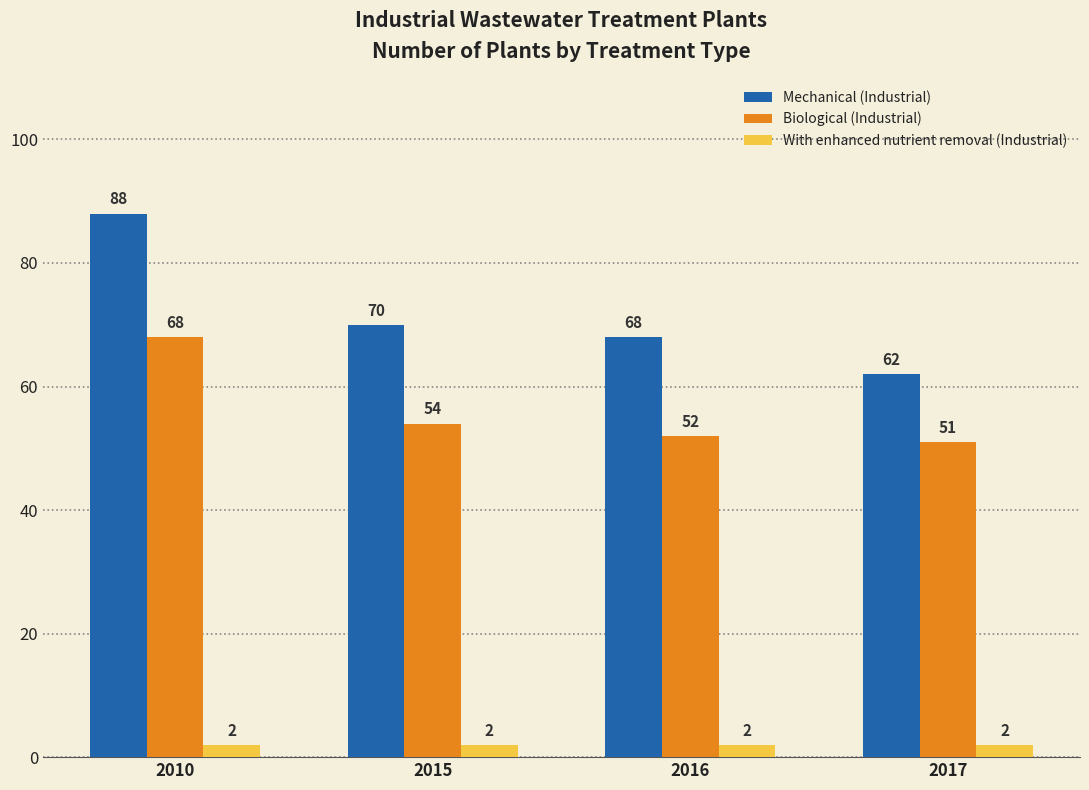

What is the value of the Biological (Industrial) bar at the 2nd from the left?

54